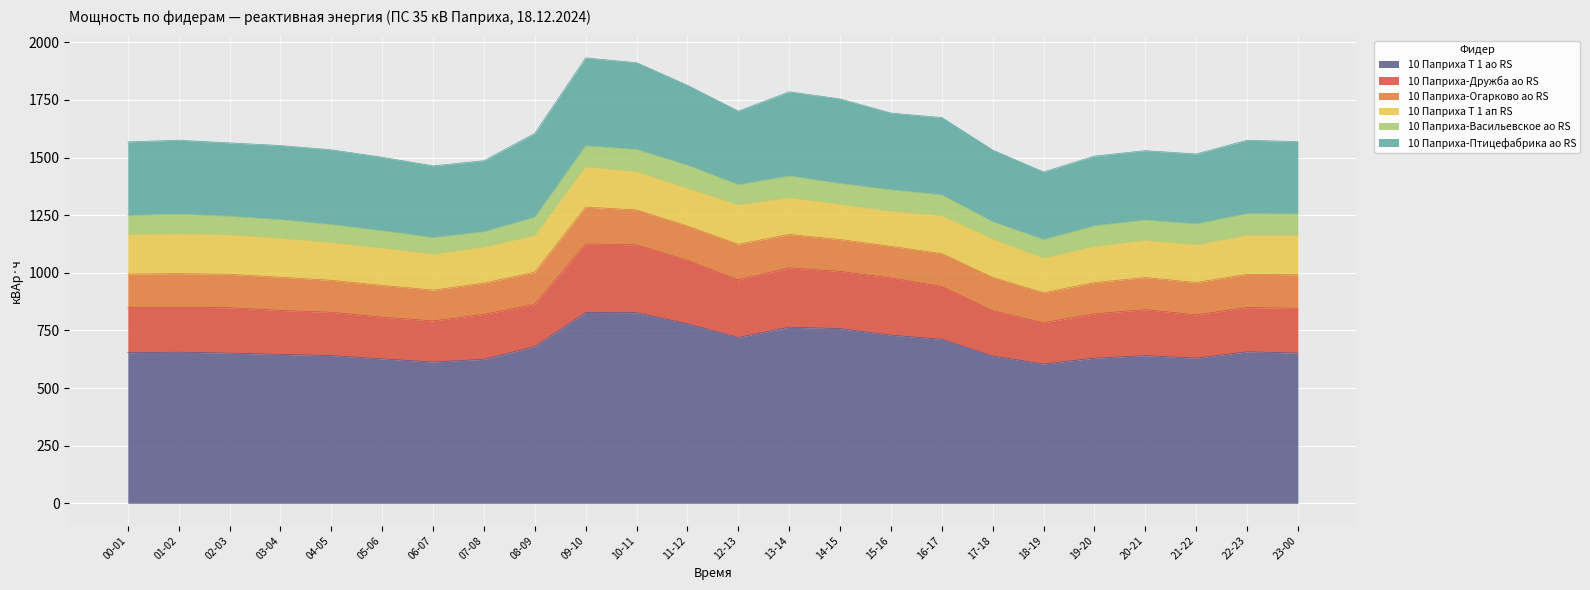

What is the minimum value for 10 Паприха-Васильевское ао RS?

67.2